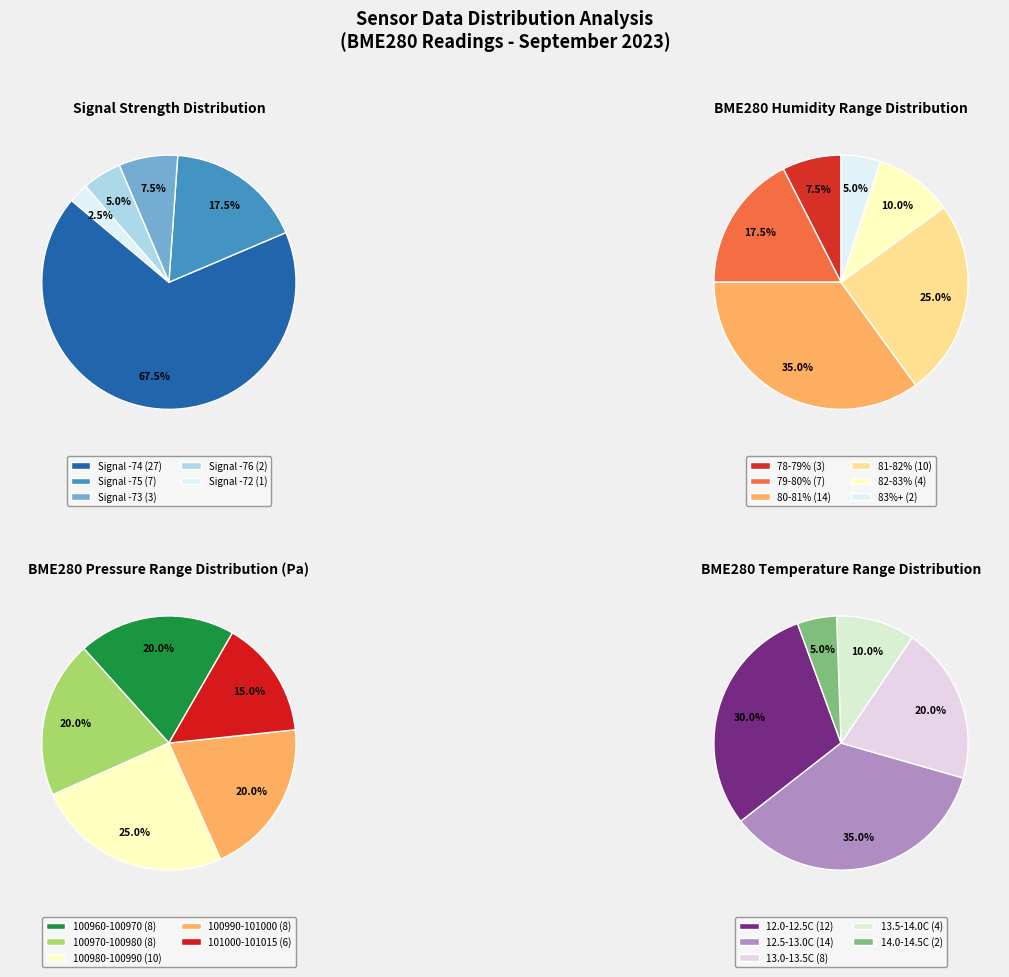

Which has a higher value, 19 or 14?

19